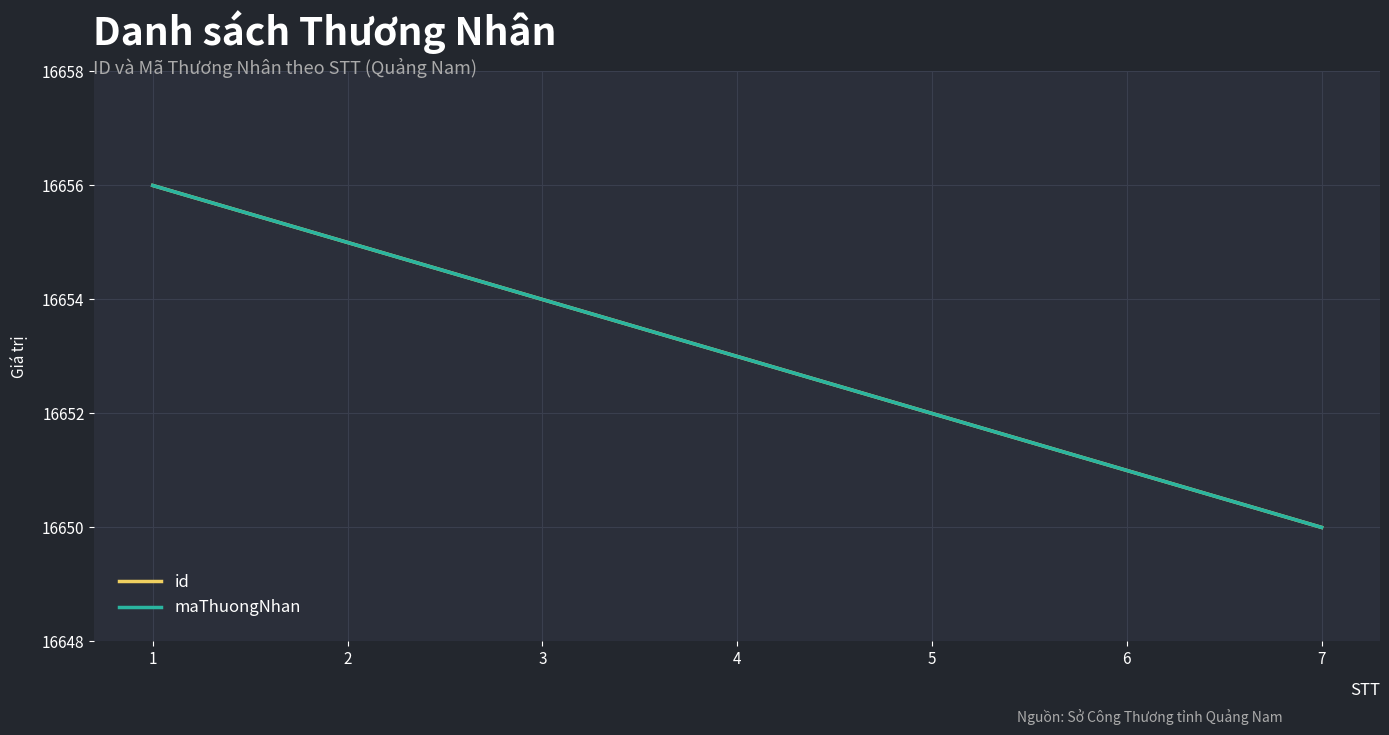

How many lines are shown in the chart?

2